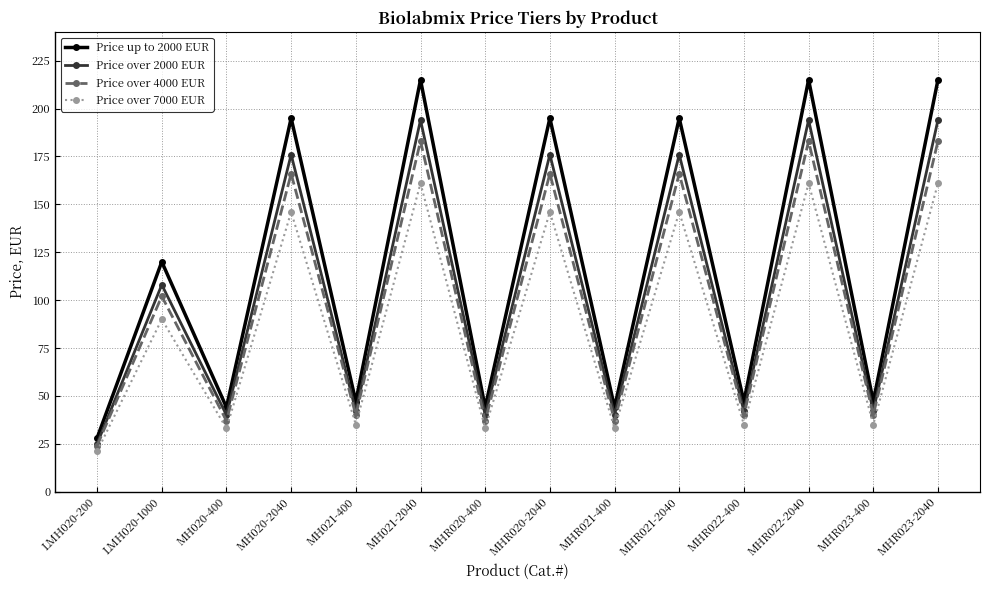

Is this an area chart (filled region under the line)?

No